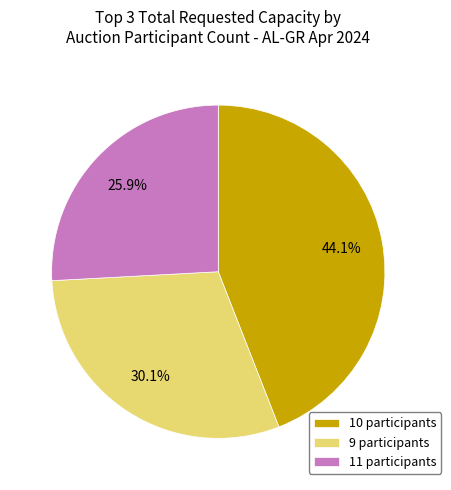

How much of the chart is everything except 9 participants?

69.9%